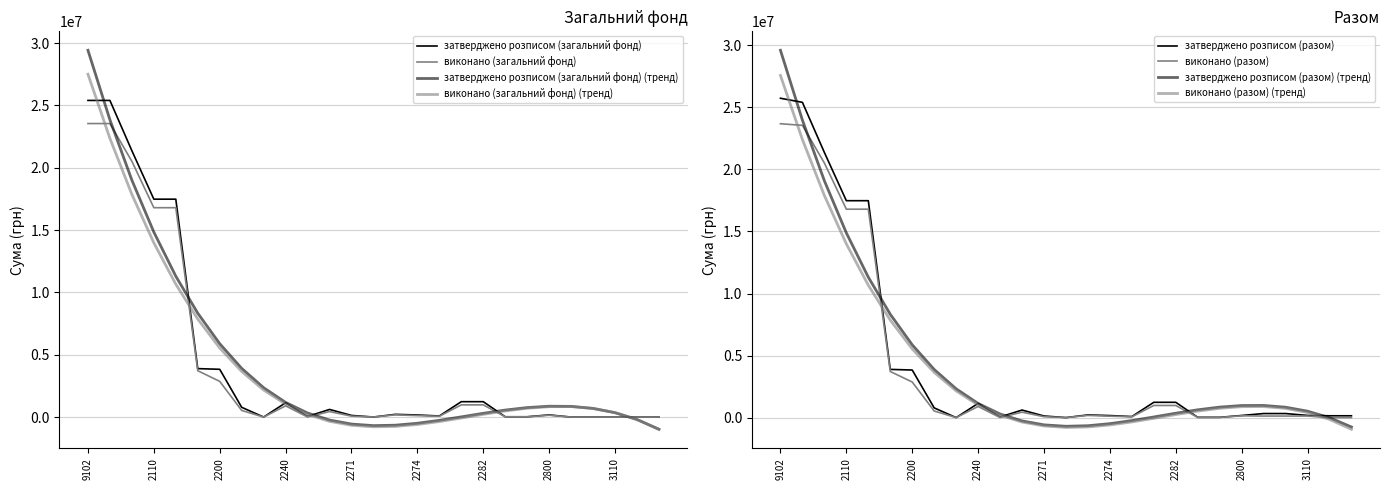

Which label corresponds to the largest value in the chart?

9102